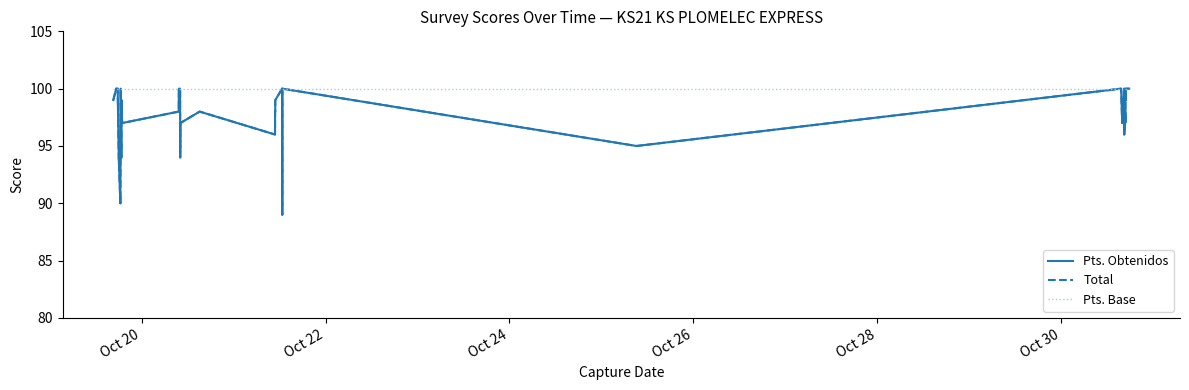

How many lines are shown in the chart?

3